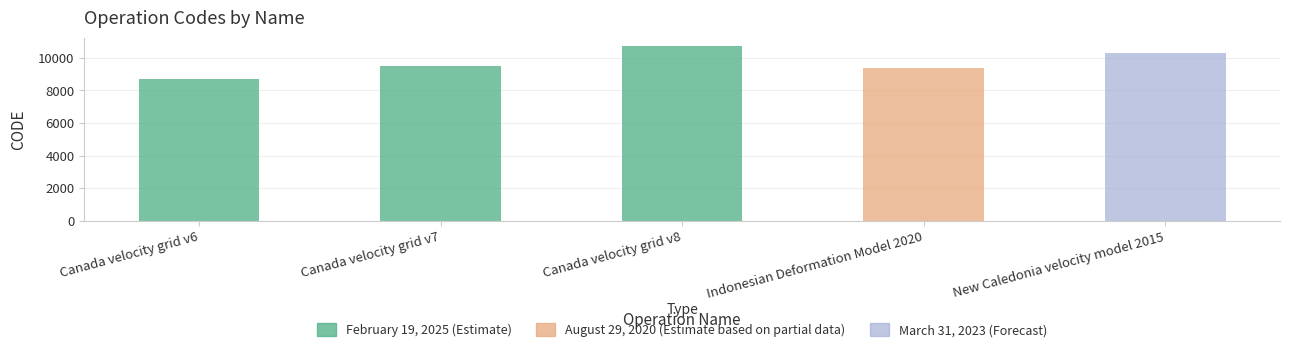

What is the sum of the values at Canada velocity grid v8 and Indonesian Deformation Model 2020?

20082